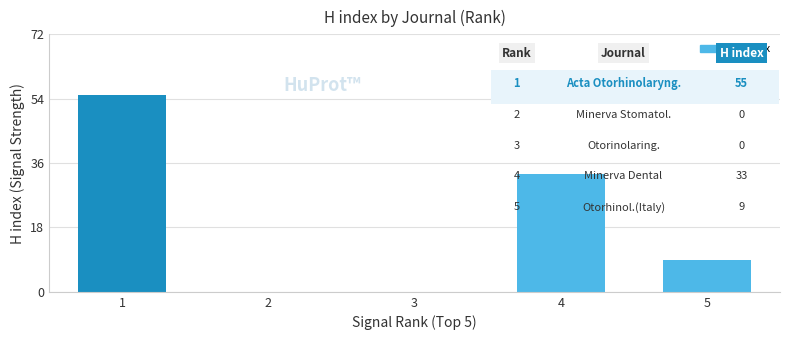

Is it true that the value at 4 is 12?

False